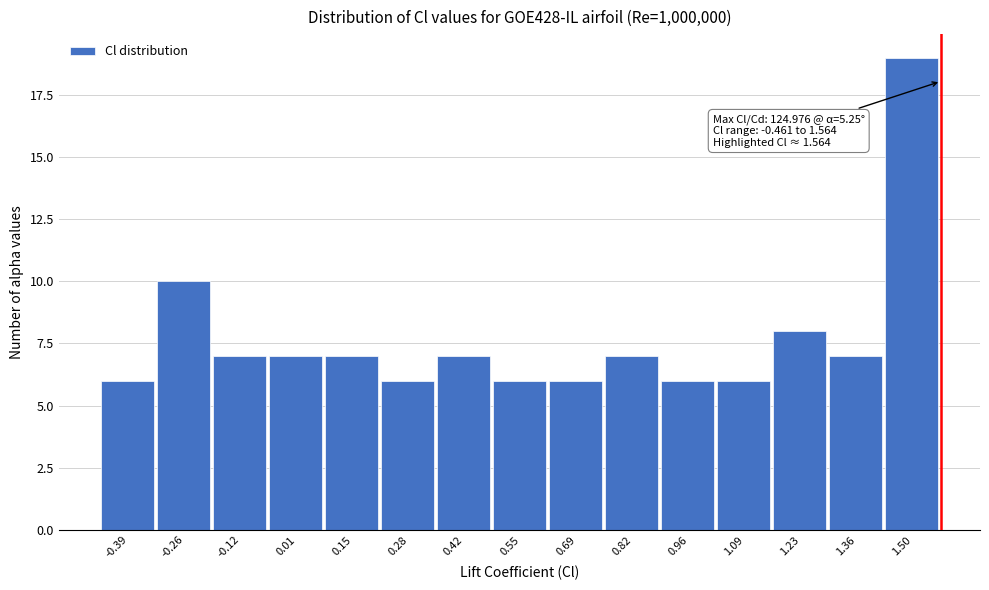

Over which range of the x-axis is the bar tallest?

1.42 to 1.56